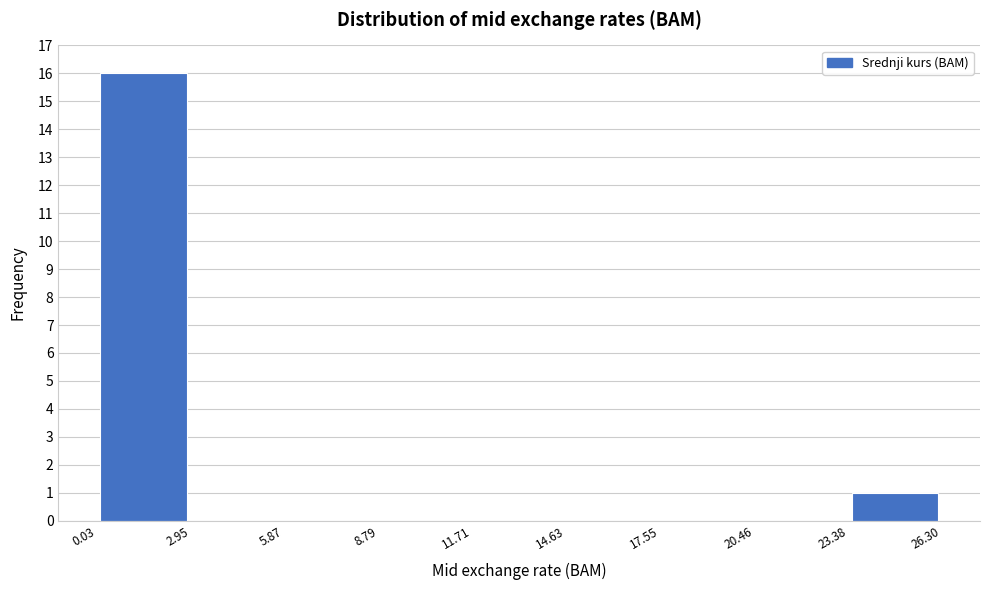

Reading left to right, list every bar in this chart as the range it spans on the x-axis followed by its height. The values are not printed on the chart, so give them approximately, as read against the axis.

0.03 to 2.95: 16
2.95 to 5.87: 0
5.87 to 8.79: 0
8.79 to 11.71: 0
11.71 to 14.63: 0
14.63 to 17.55: 0
17.55 to 20.46: 0
20.46 to 23.38: 0
23.38 to 26.30: 1